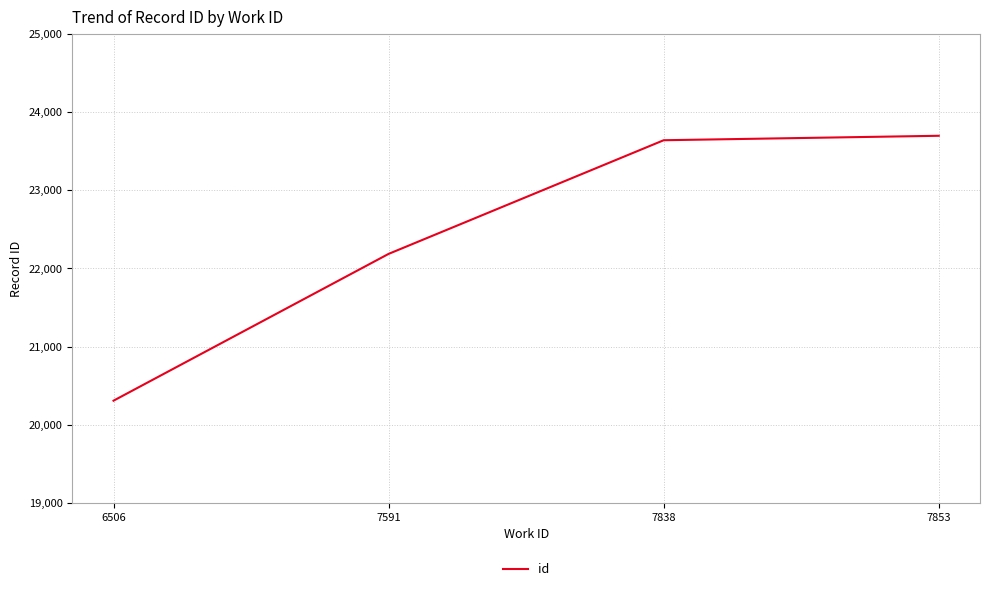

What is the sum of all values?

89827